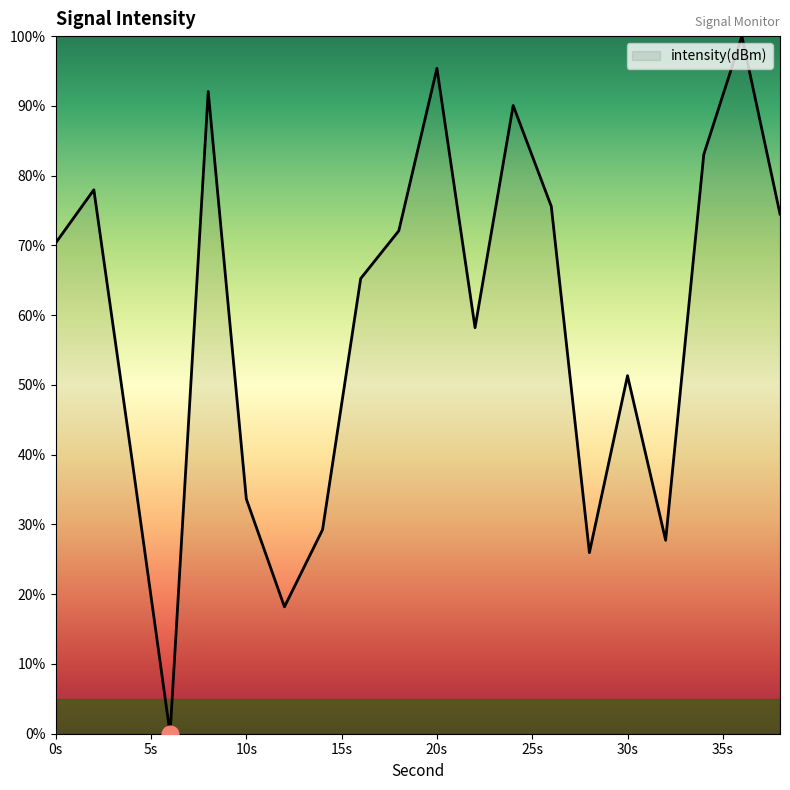

What is the difference between the maximum and minimum values?

100.0